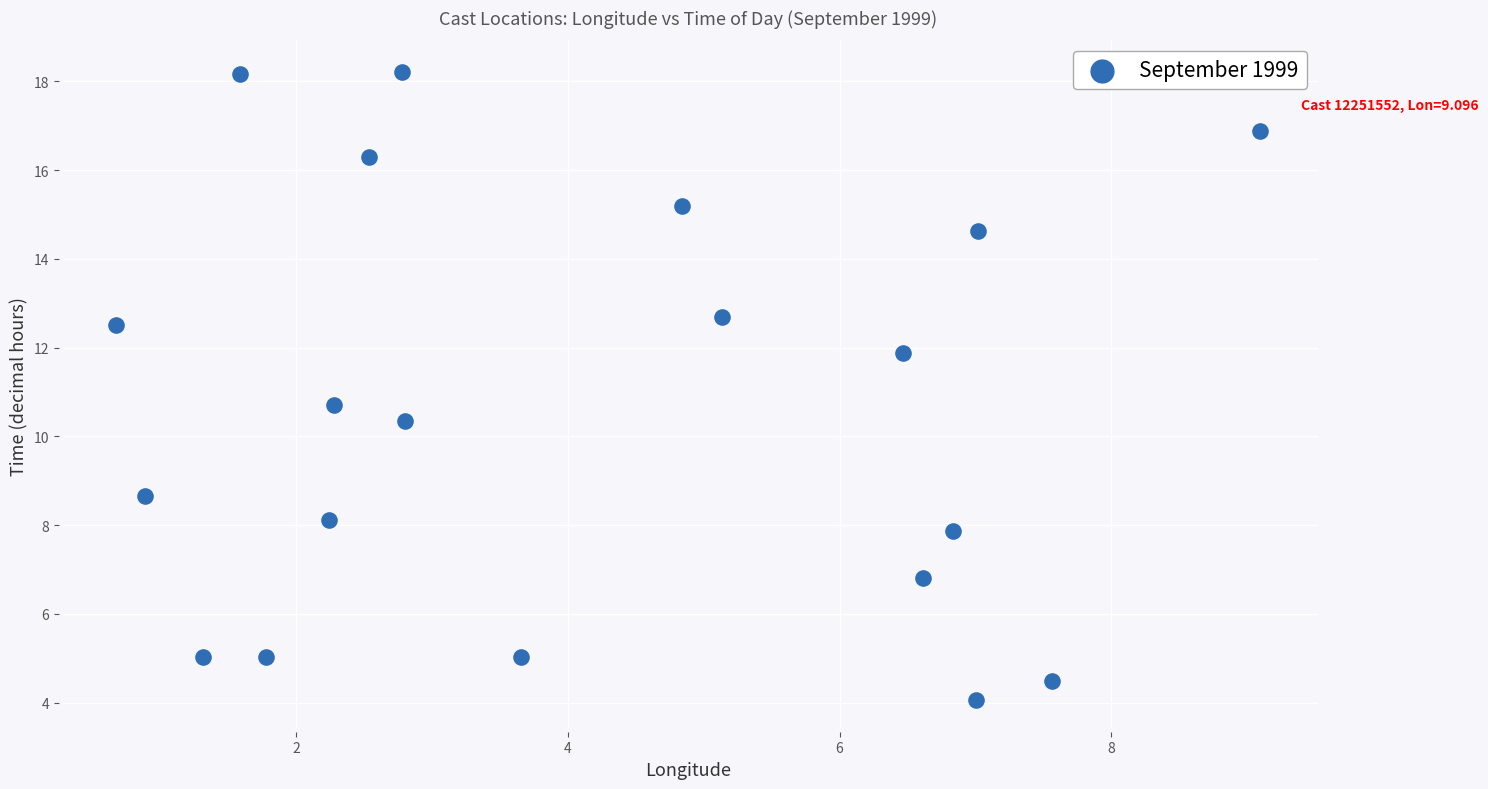

What is the range of Y values (max minus min)?

14.2